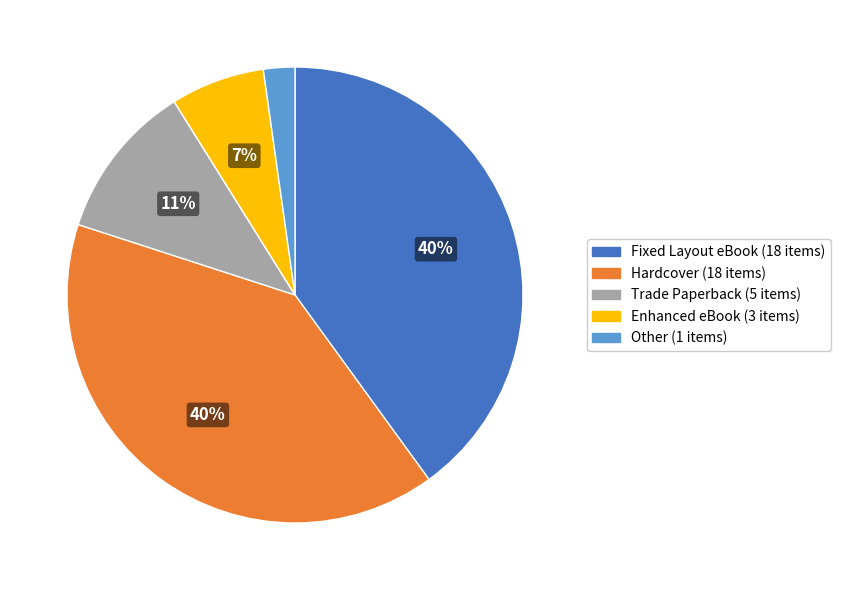

Combined, do Trade Paperback and Hardcover account for over 50%?

Yes